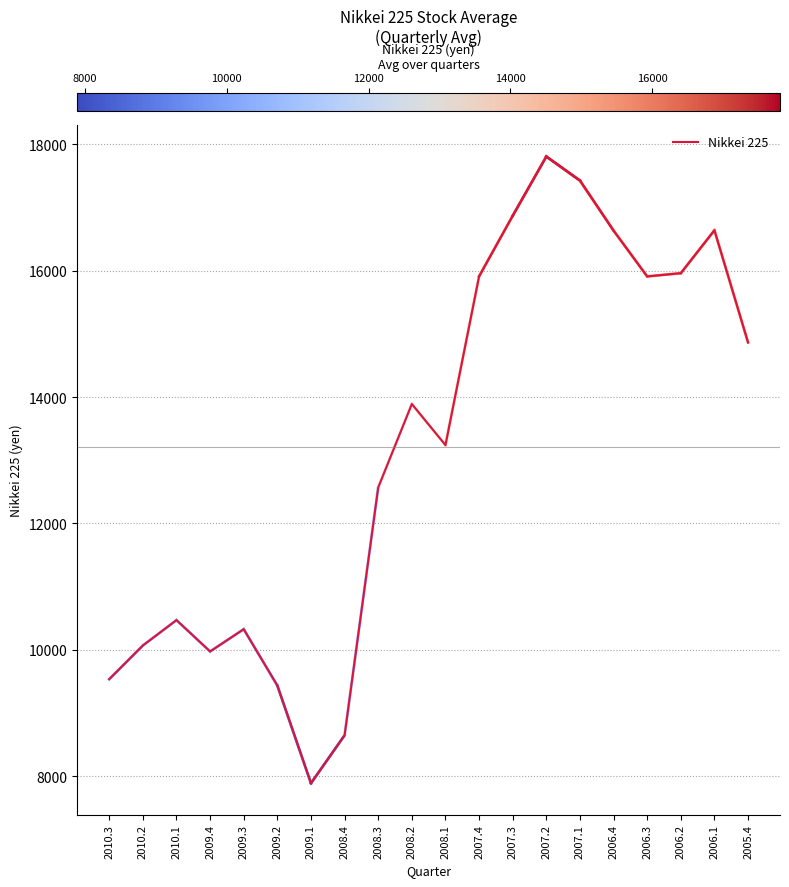

Approximately how many times larger is the value at 2006.2 compared to 2008.2?

1.1